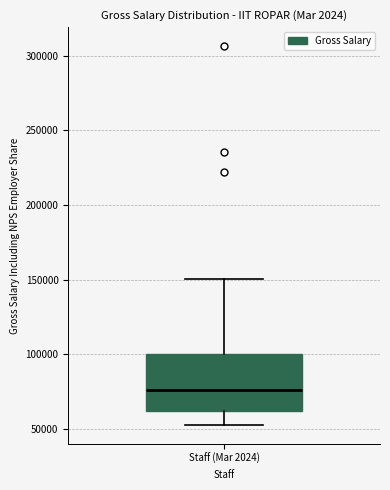

Read this box plot against the y-axis: the position of the median line, the range covered by the box, and the ends of both whiskers. The values are not printed on the chart, so give them approximately, as read against the axis.

median 75000, box 60000 to 100000, whiskers 55000 to 150000